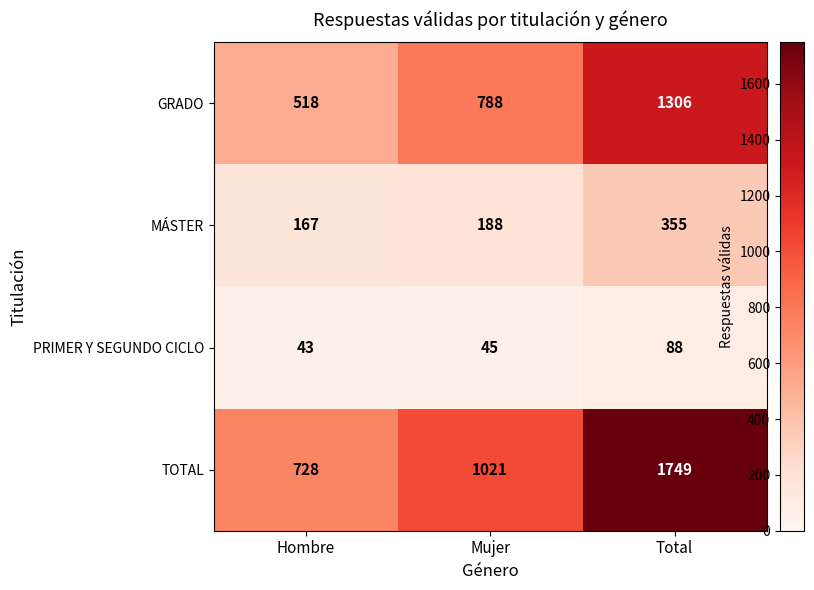

Is it true that GRADO equals 518 at Hombre?

True